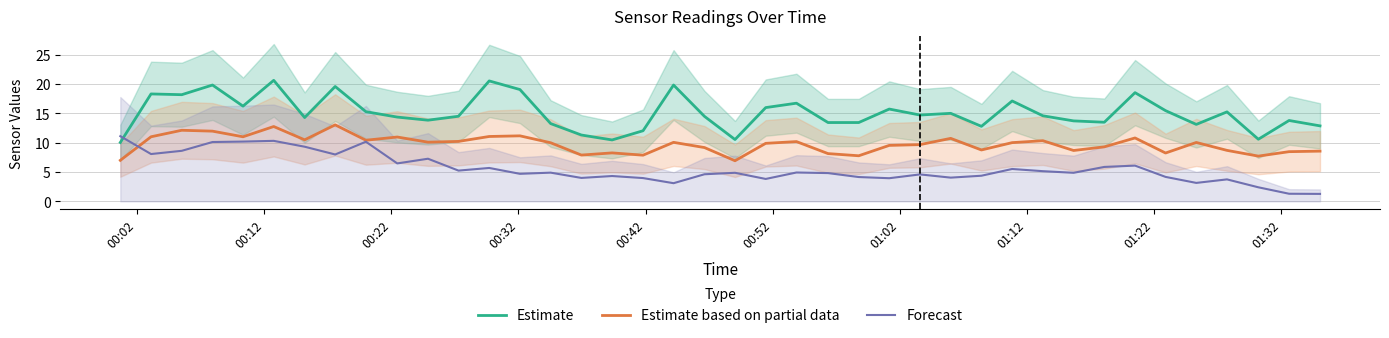

How many categories are shown in the chart?

40